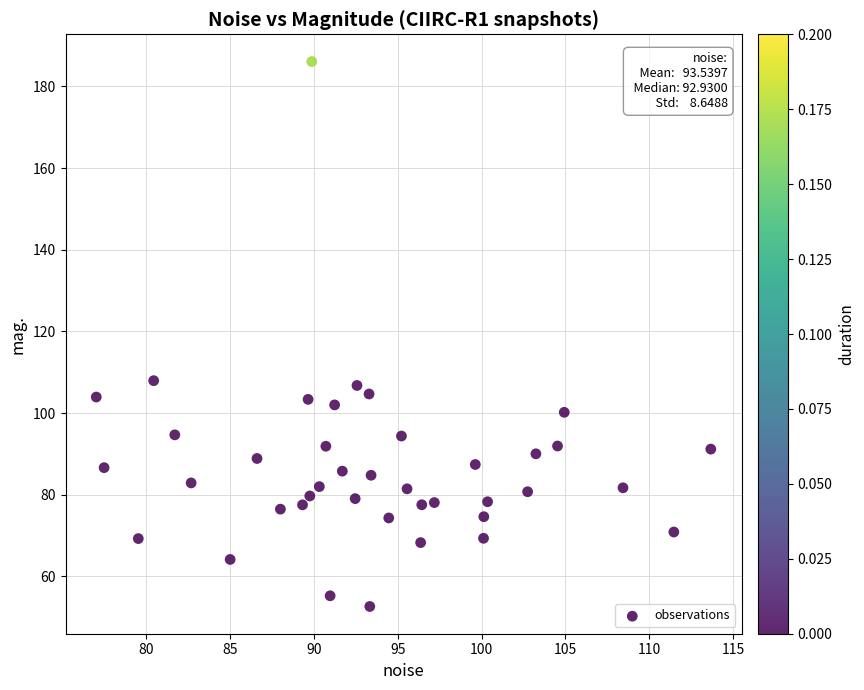

What is the range of Y values (max minus min)?

133.5